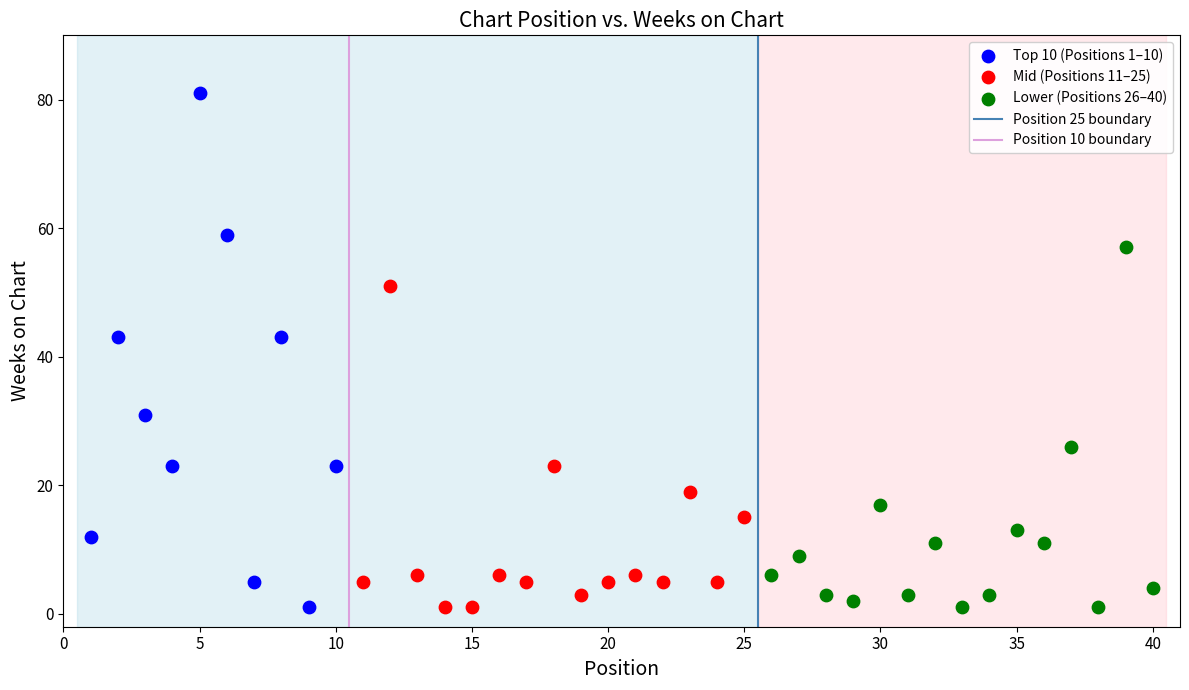

Which series has the widest spread of Y values?

Top 10 (Positions 1–10)